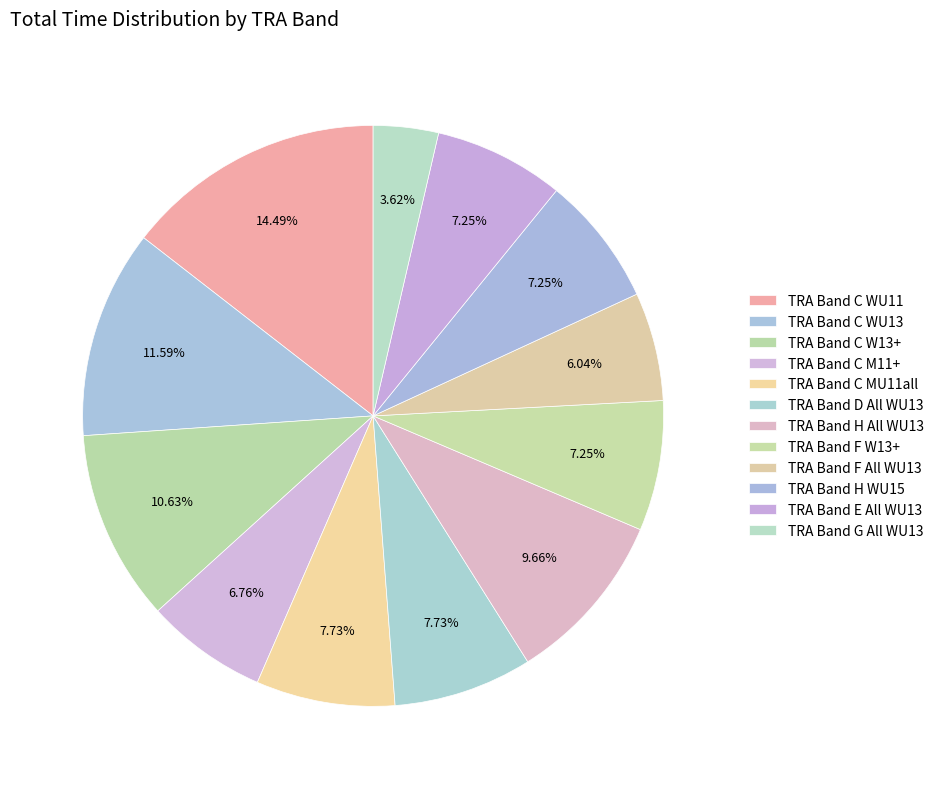

Rank the categories by value from lowest to highest.

TRA Band G All WU13, TRA Band F All WU13, TRA Band C M11+, TRA Band F W13+, TRA Band H WU15, TRA Band E All WU13, TRA Band C MU11all, TRA Band D All WU13, TRA Band H All WU13, TRA Band C W13+, TRA Band C WU13, TRA Band C WU11